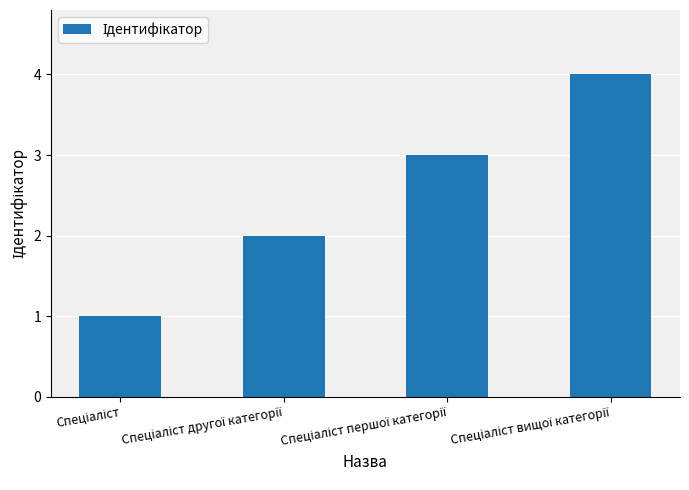

What is the greatest value displayed?

4